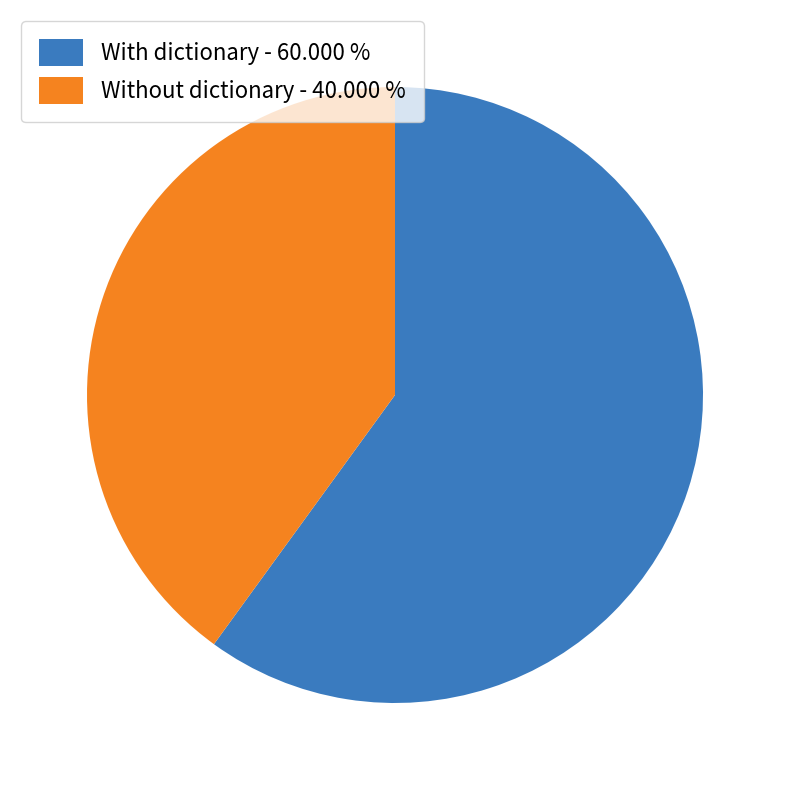

Is the sum of Without dictionary - 40.000 % and With dictionary - 60.000 % greater than half?

Yes